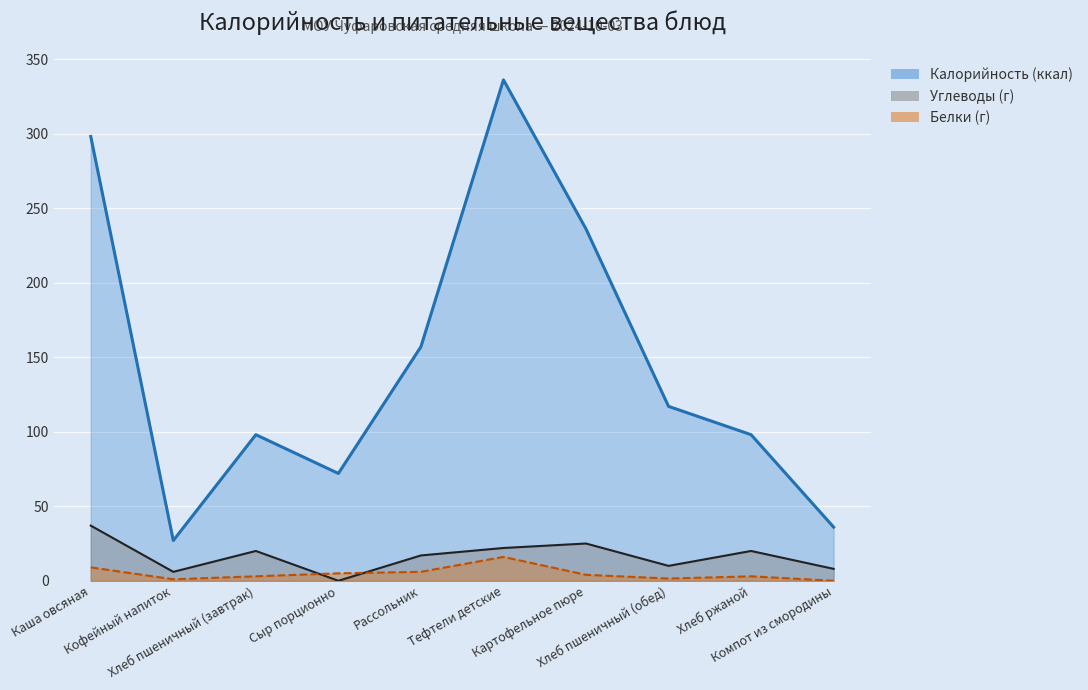

What is the value of the Калорийность point at the 2nd from the left?

27.0